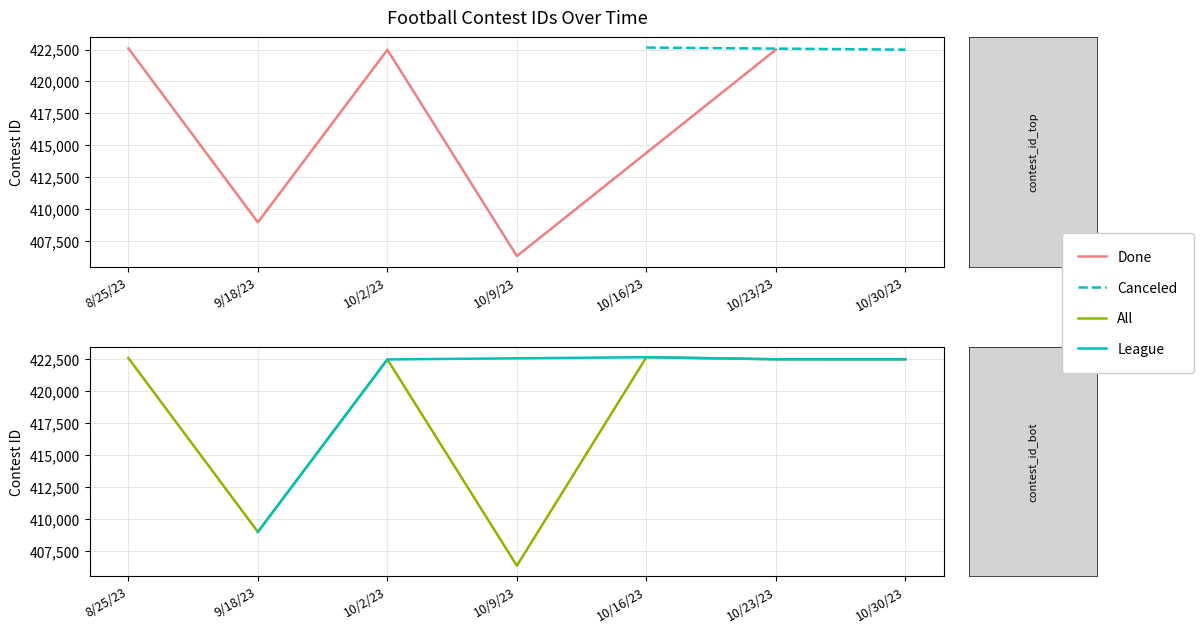

Which has a higher value, 10/2/23 or 10/16/23?

10/16/23